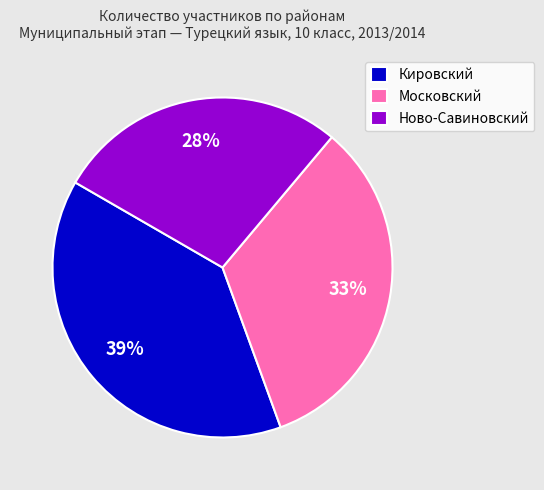

To the nearest percent, what is the difference between the largest and smallest slice percentages?

11%